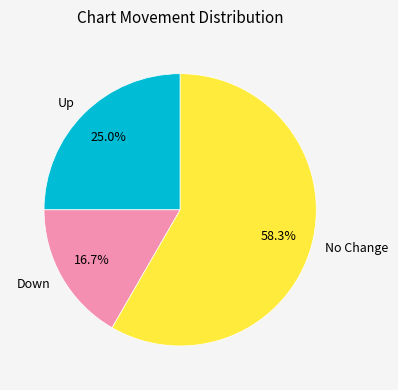

Is there a majority slice in this chart?

Yes